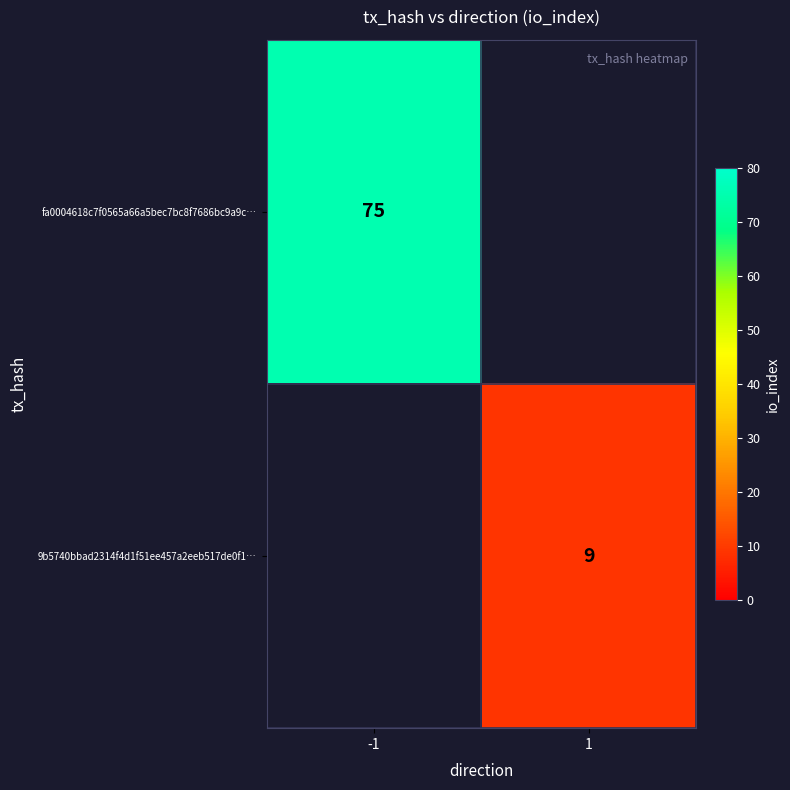

The value of fa0004618c7f0565a66a5bec7bc8f7686bc9a9c… at -1 is 28. True or false?

False